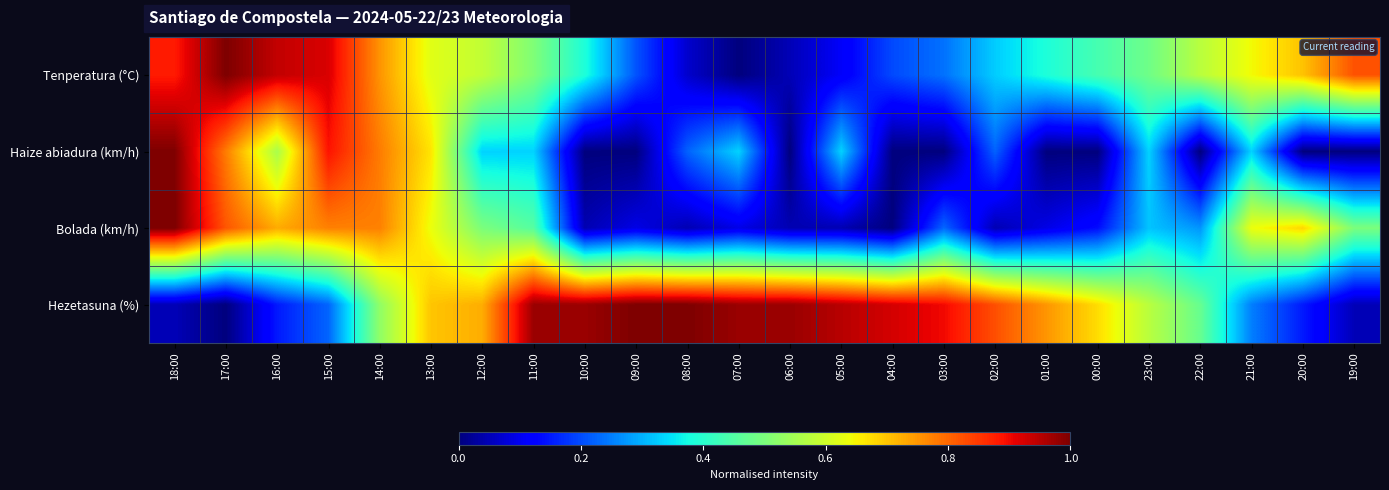

What is the total value across all series at 03:00?

1.4